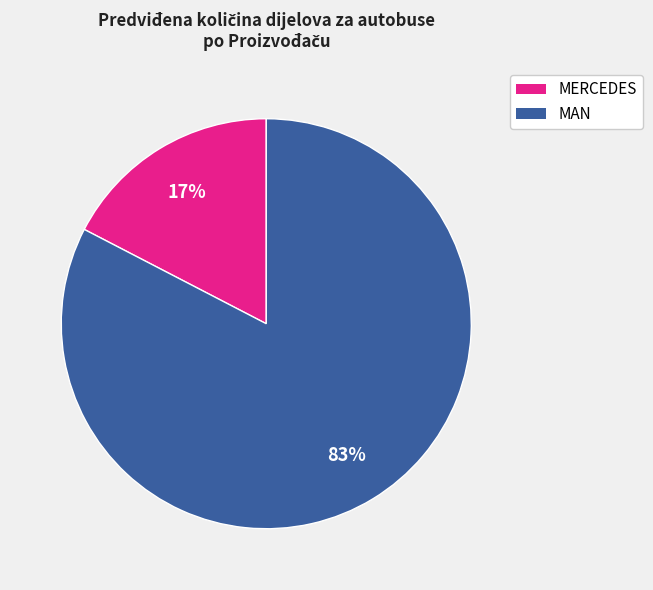

True or false: MAN accounts for 83% of the total.

True